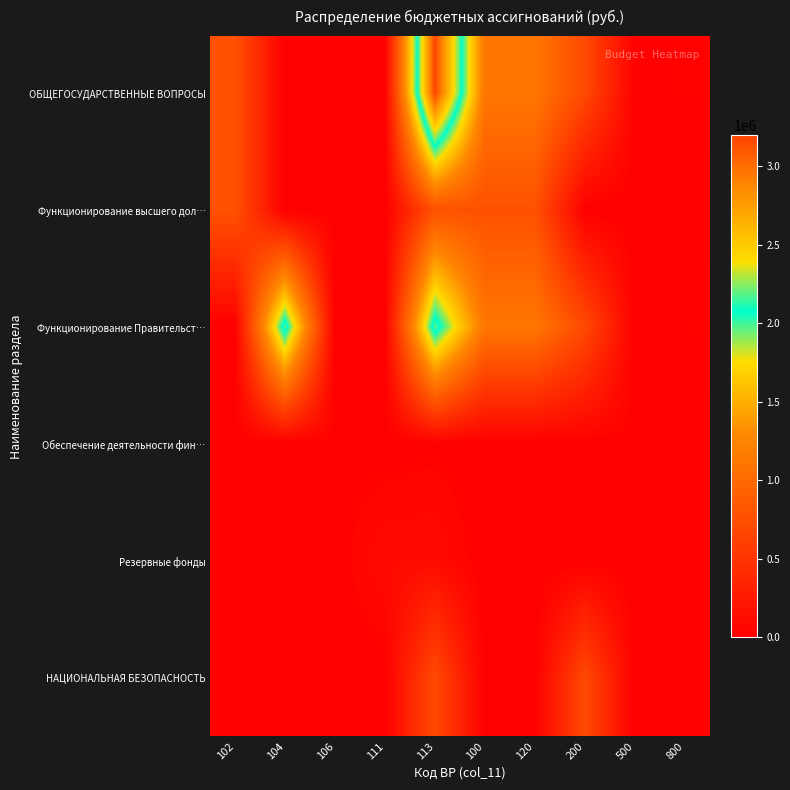

At how many categories does at least one series exceed 1282257?

2